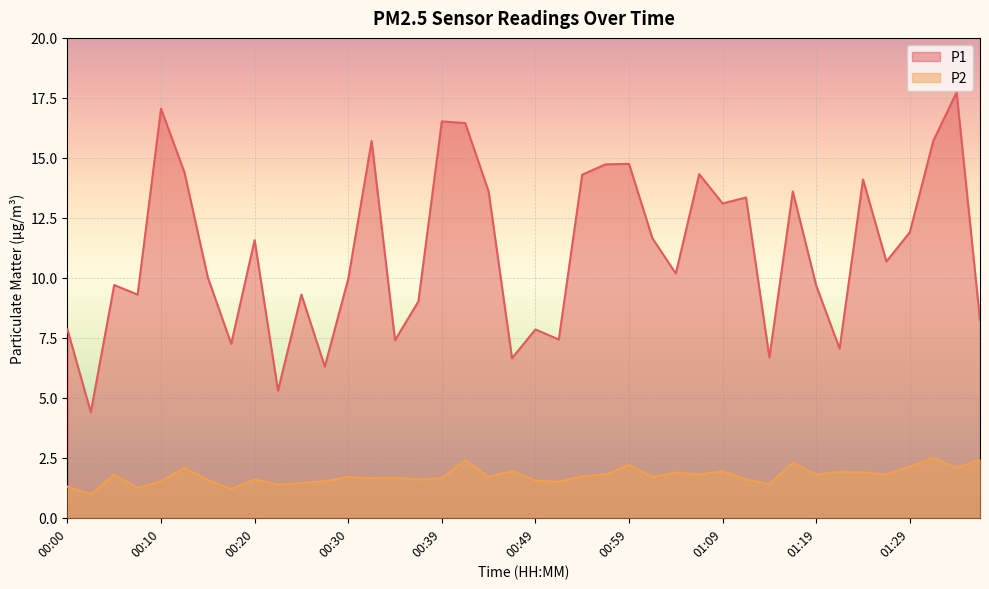

Which category has the lowest value in the P2 series?

00:02